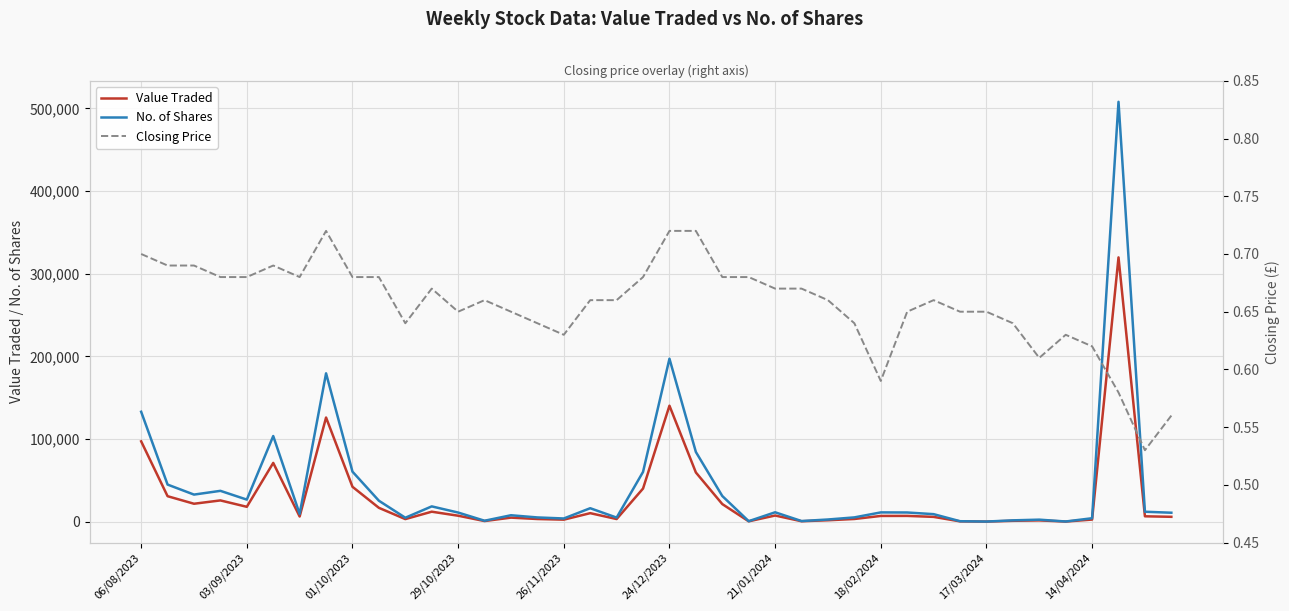

True or false: No. of Shares and Value Traded intersect in this chart.

False